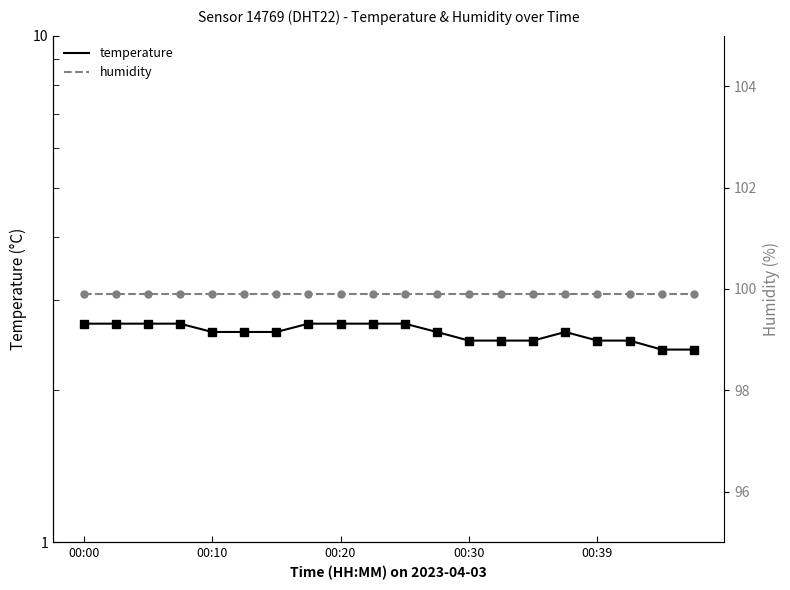

How many lines are shown in the chart?

2